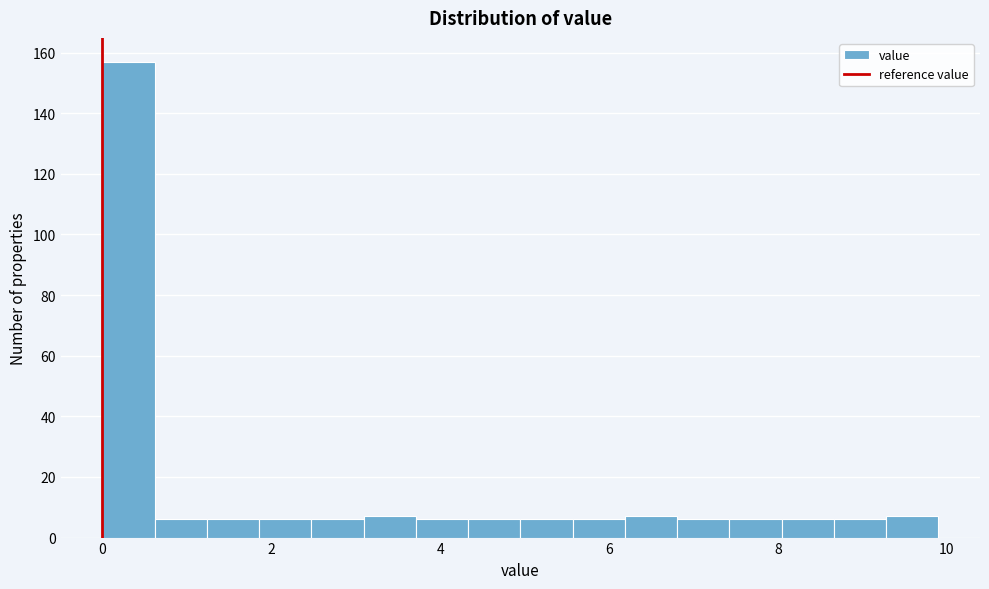

Around what value on the x-axis is the tallest bar? Give the approximate position of its centre, as read against the axis.

0.4